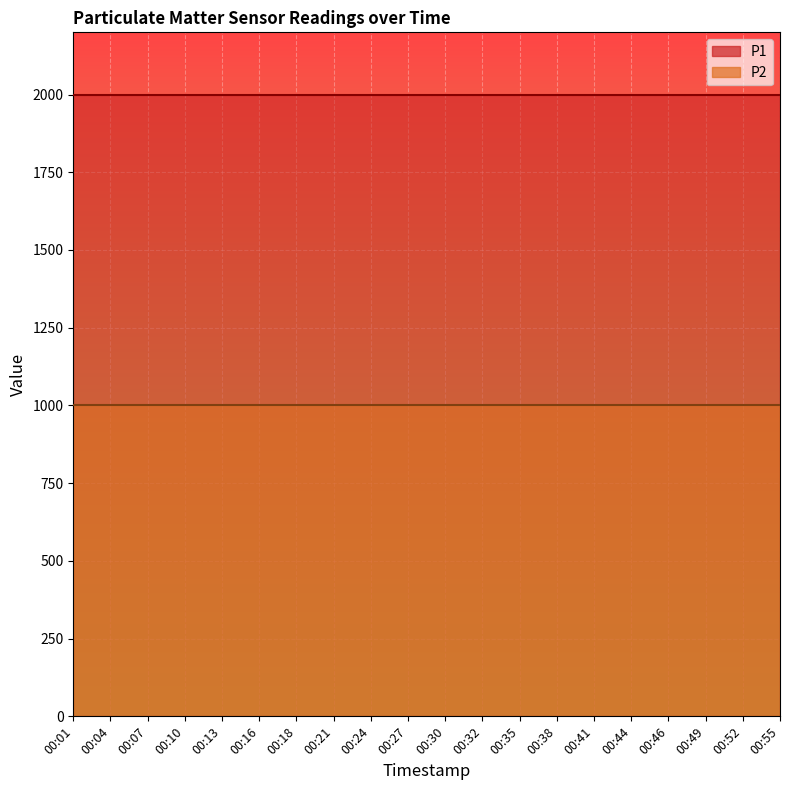

Does the chart display data point markers on the line(s)?

No